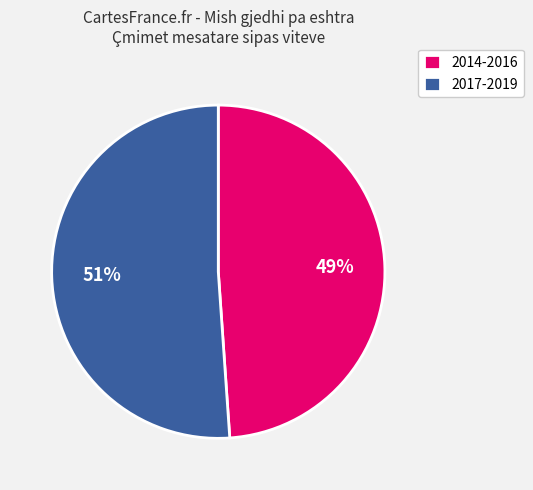

What is the ratio of the value at 2014-2016 to the value at 2017-2019?

1.0